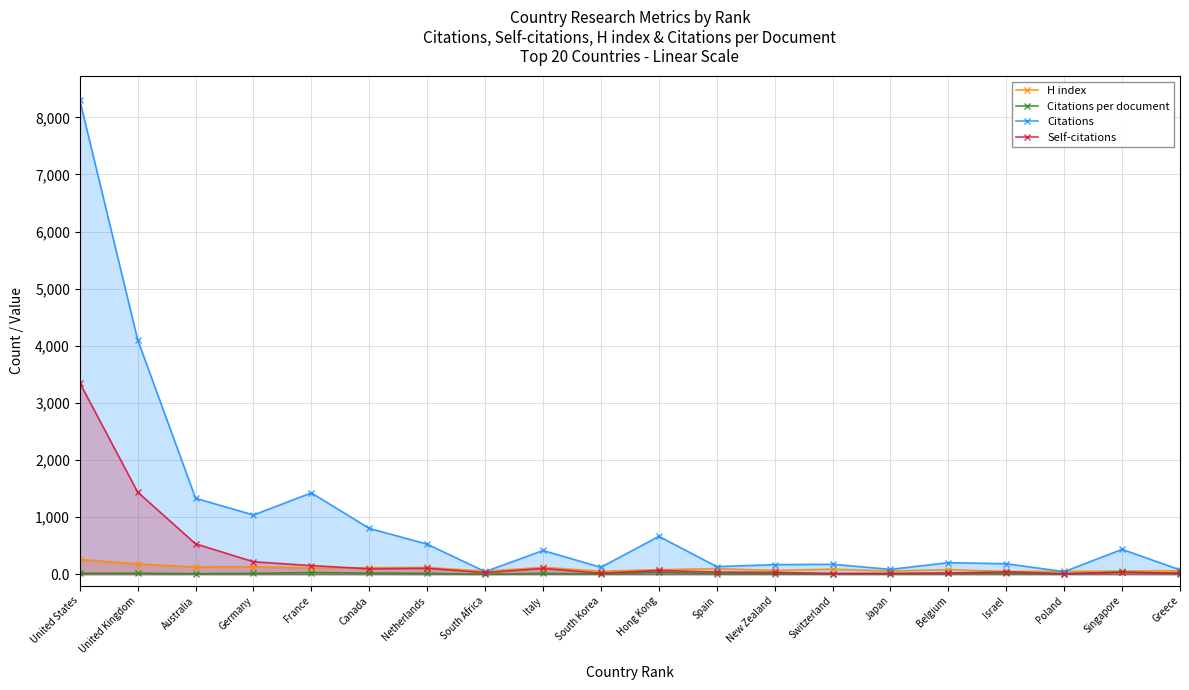

True or false: Citations and Self-citations cross at least once.

False